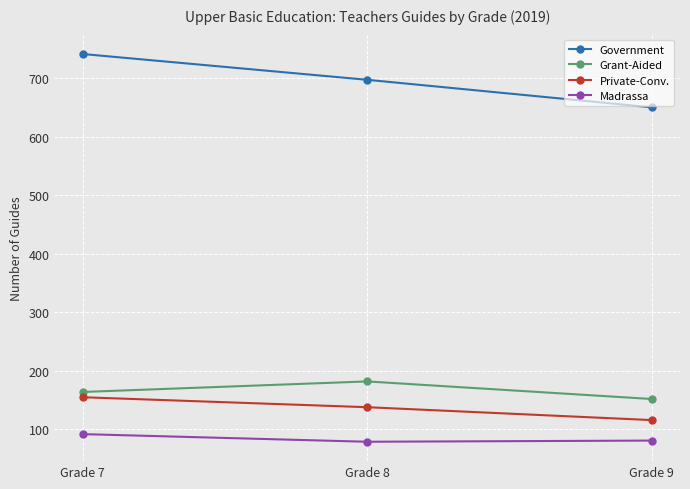

Rank the series at Grade 9 from highest to lowest value.

Government, Grant-Aided, Private-Conv., Madrassa